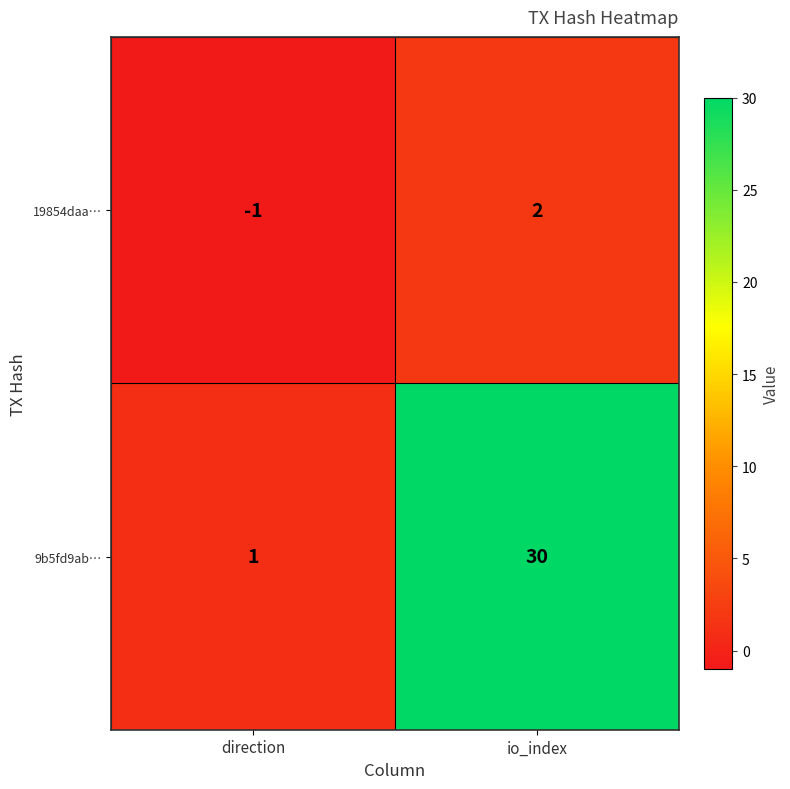

Count the number of categories in the chart.

2